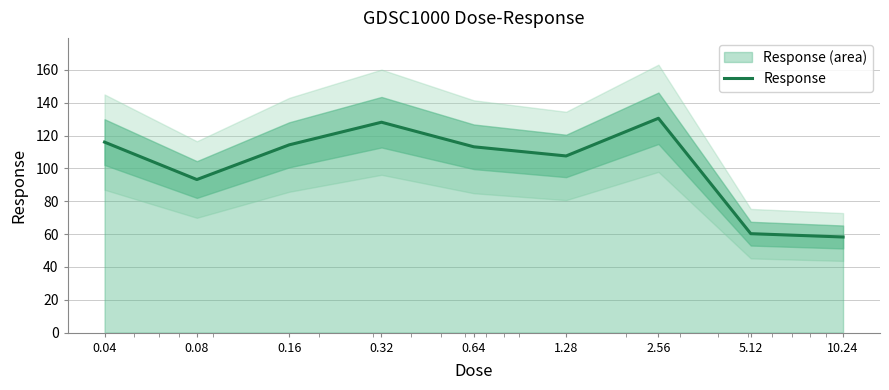

What is the value of the 8th point from the left?

60.3